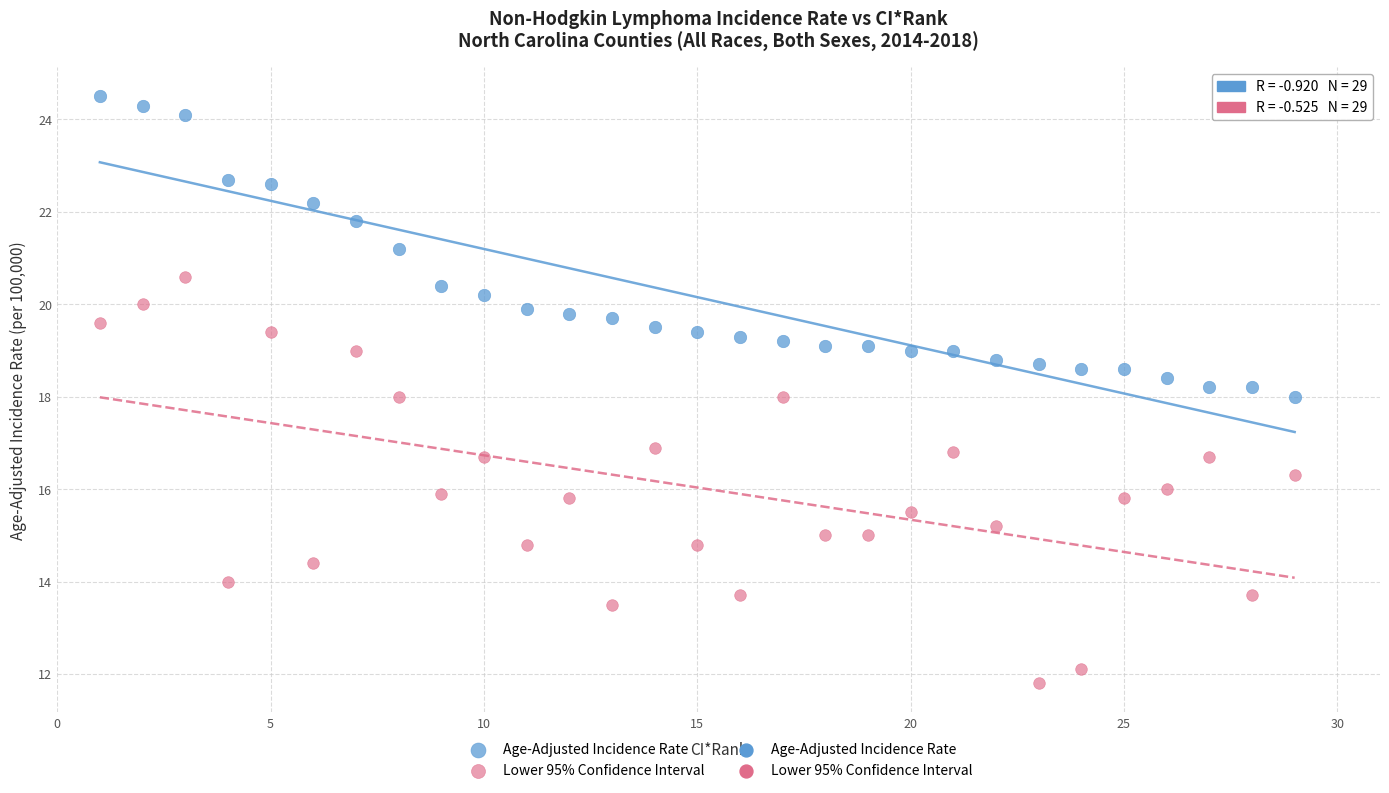

In the Age-Adjusted Incidence Rate series, what Y value is closest to 21?

21.2